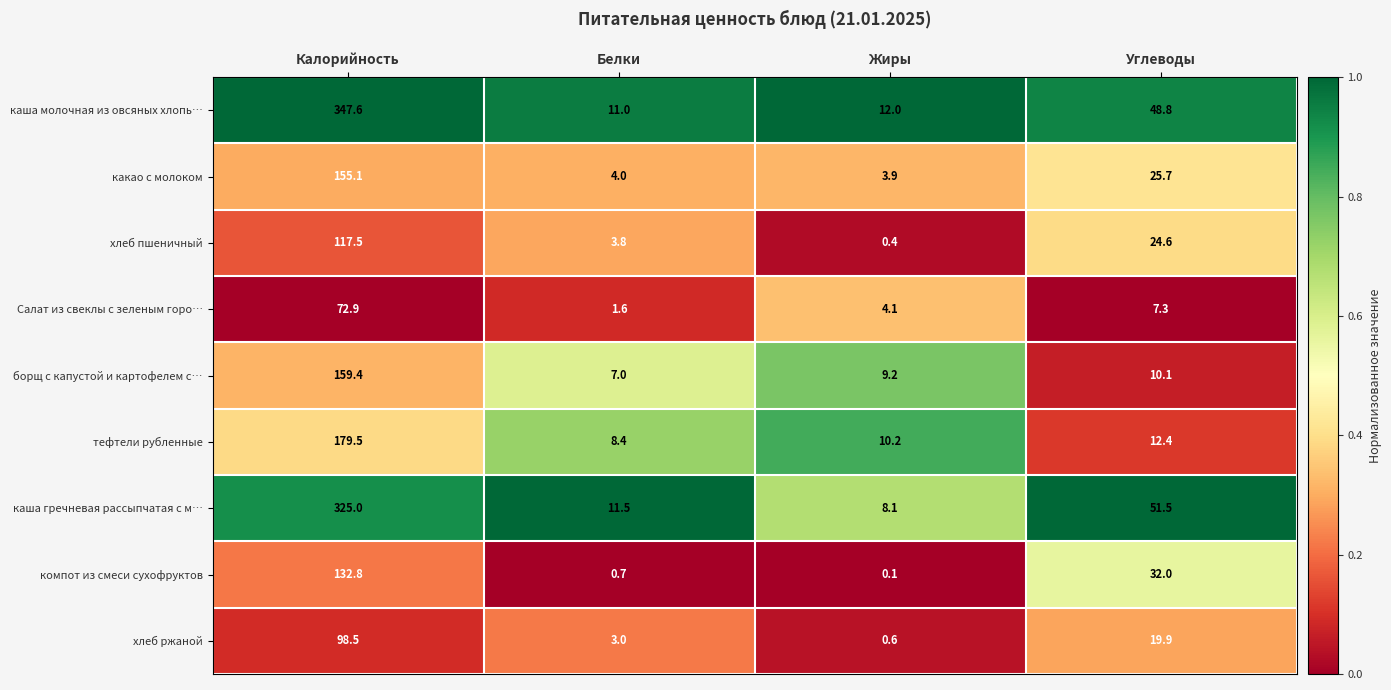

What is the sum of all хлеб пшеничный values?

146.3